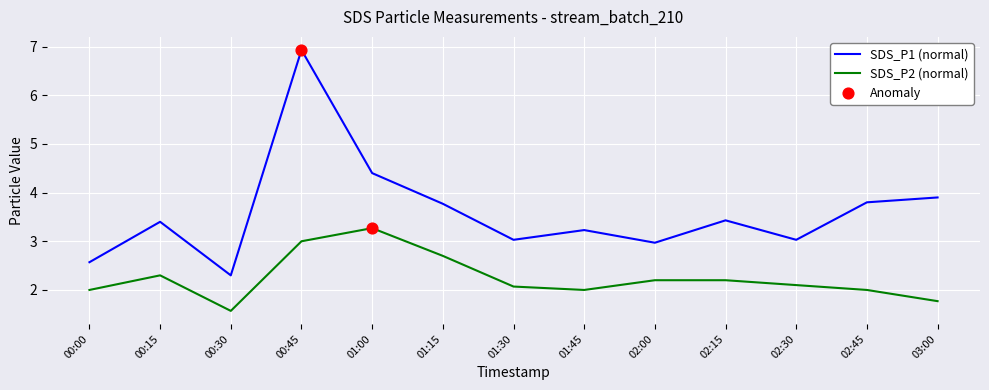

At which category is the sum across all series the highest?

00:45